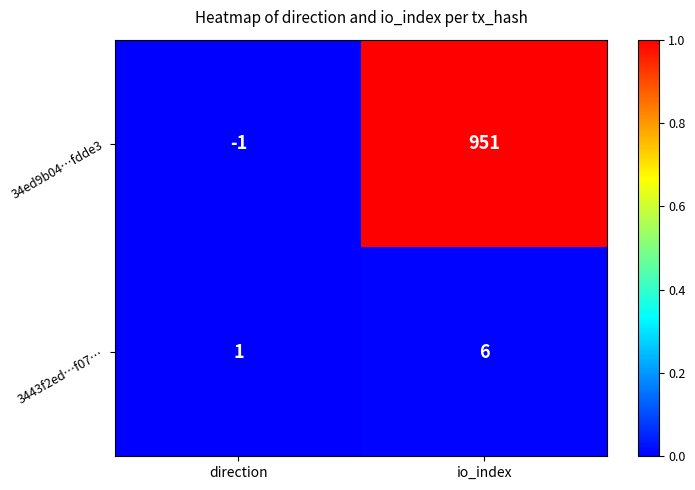

Reading left to right, transcribe all the data shown in this chart.

34ed9b04…fdde3: direction=-1	io_index=951
3443f2ed…f07…: direction=1	io_index=6